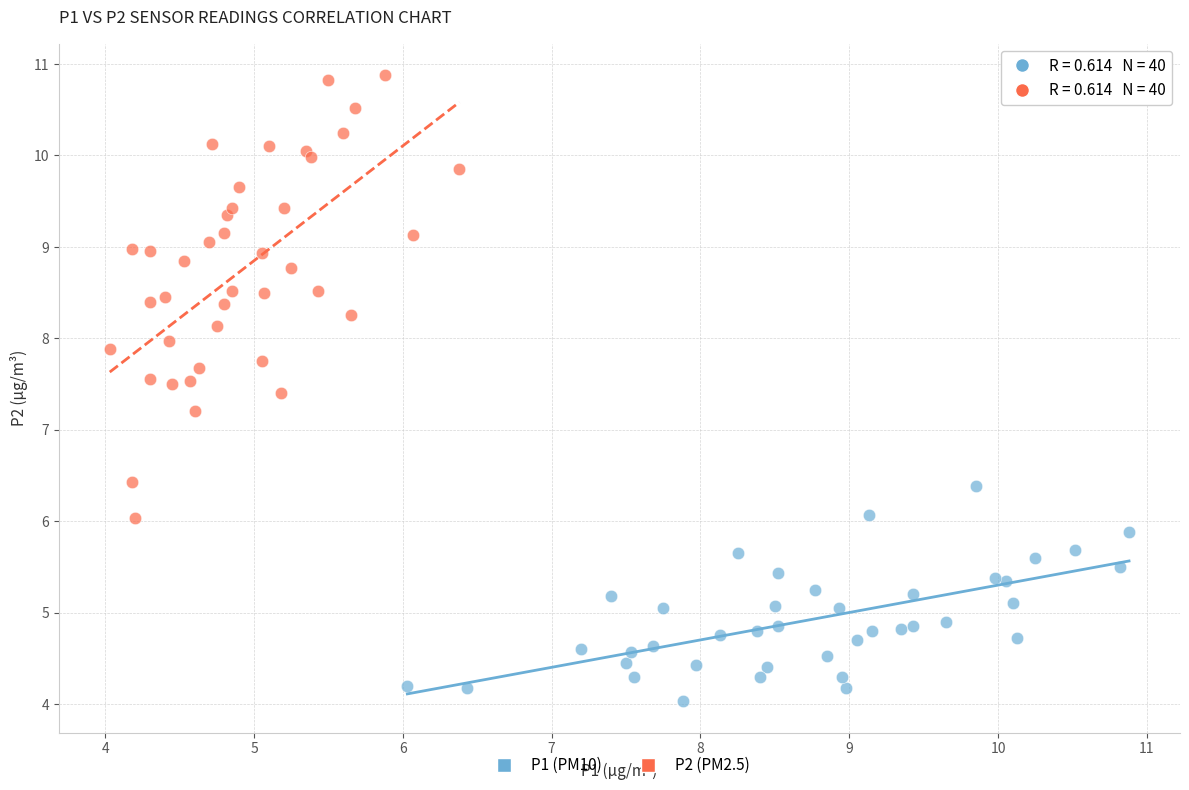

Which series has the largest Y range (max minus min)?

P2 (PM2.5)